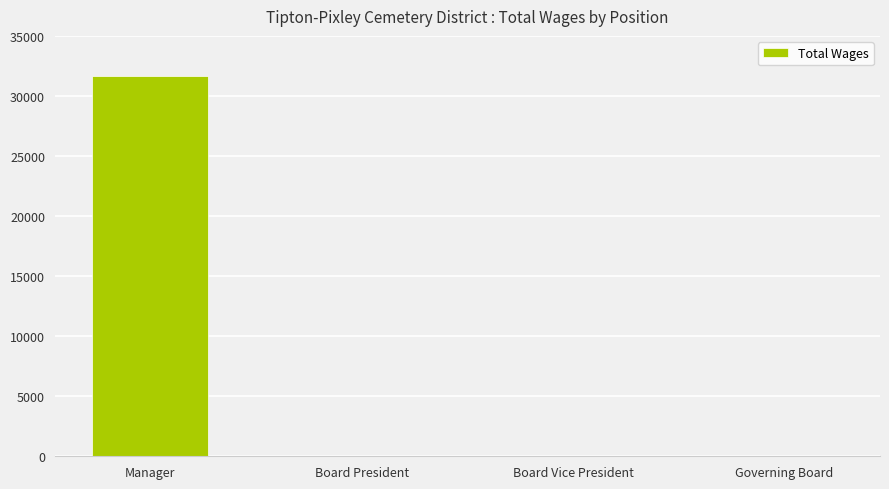

Which has a higher value, Board President or Manager?

Manager